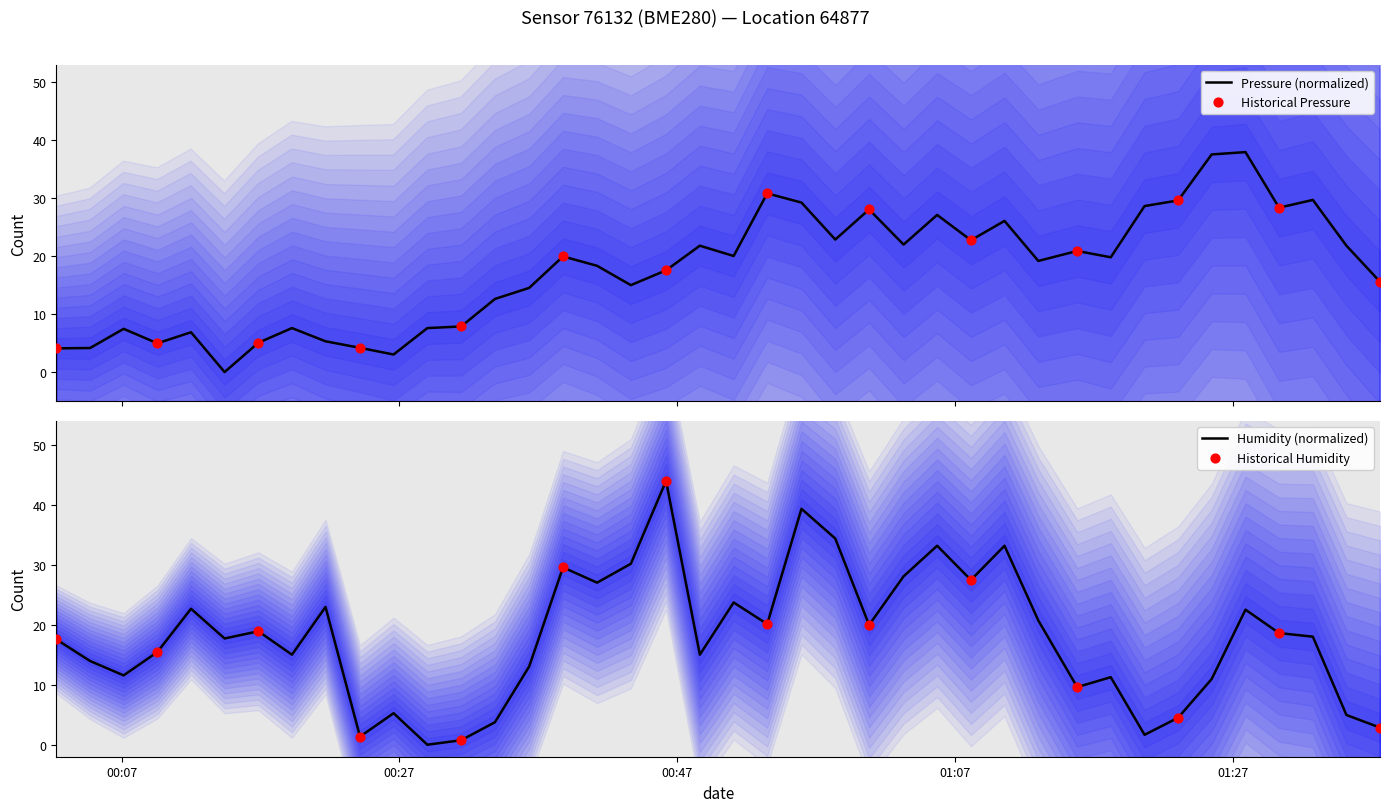

What is the highest value of the Pressure (normalized) series?

38.0